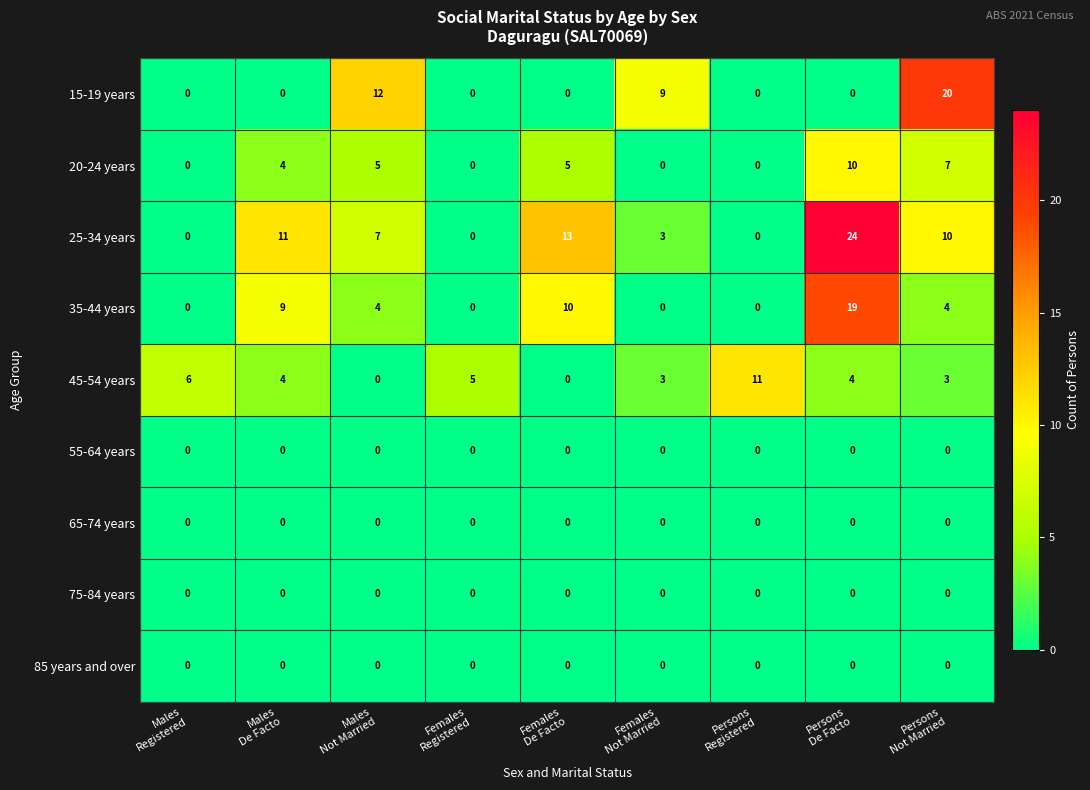

Which series has the largest total across all categories?

25-34 years